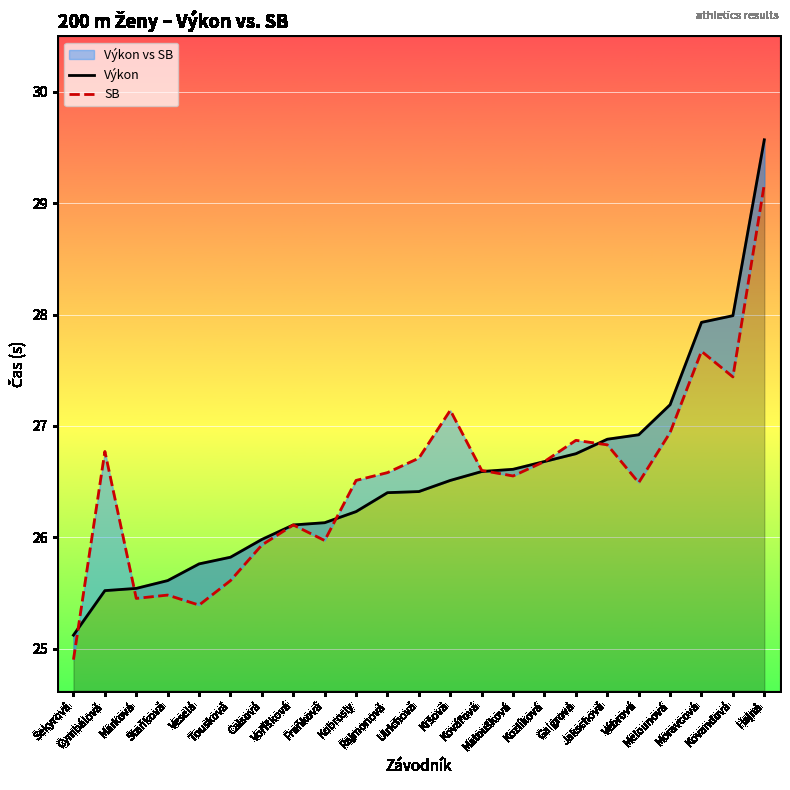

True or false: Výkon has a value of 29.6 at Hajná.

True